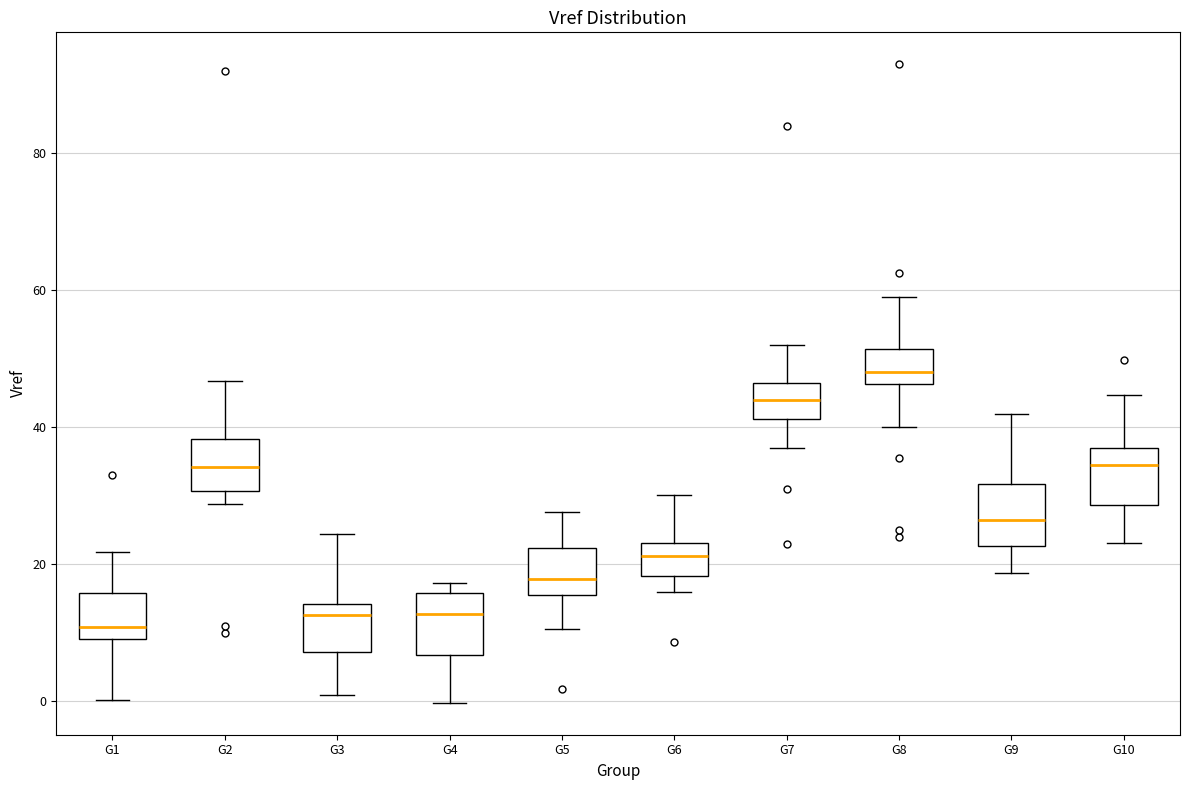

Reading left to right, transcribe this box plot: for each box, give where its median line is, the range the box spans, and where its two whiskers end, as read against the y-axis. The values are not printed on the chart, so give them approximately, as read against the axis.

G1: median 10 (just above the box's lower edge), box 10 to 16, whiskers 0 to 22
G2: median 34, box 30 to 38, whiskers 28 to 46
G3: median 12, box 8 to 14, whiskers 0 to 24
G4: median 12, box 6 to 16, whiskers 0 to 18
G5: median 18, box 16 to 22, whiskers 10 to 28
G6: median 22, box 18 to 24, whiskers 16 to 30
G7: median 44, box 42 to 46, whiskers 36 to 52
G8: median 48, box 46 to 52, whiskers 40 to 58
G9: median 26, box 22 to 32, whiskers 18 to 42
G10: median 34, box 28 to 36, whiskers 24 to 44